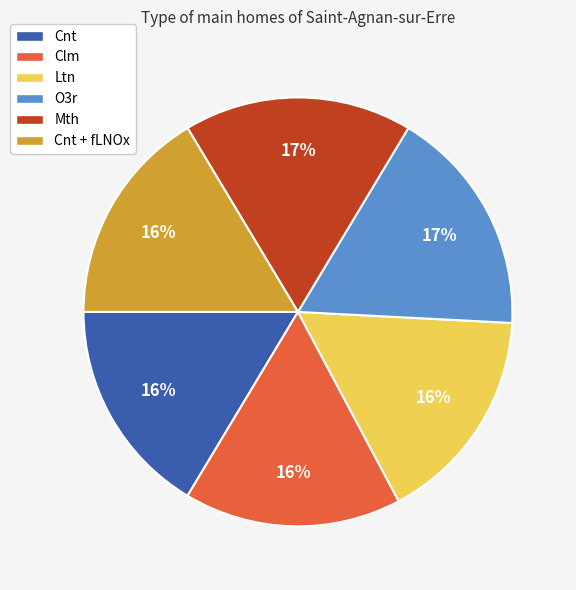

To the nearest percent, what is the average slice percentage?

17%